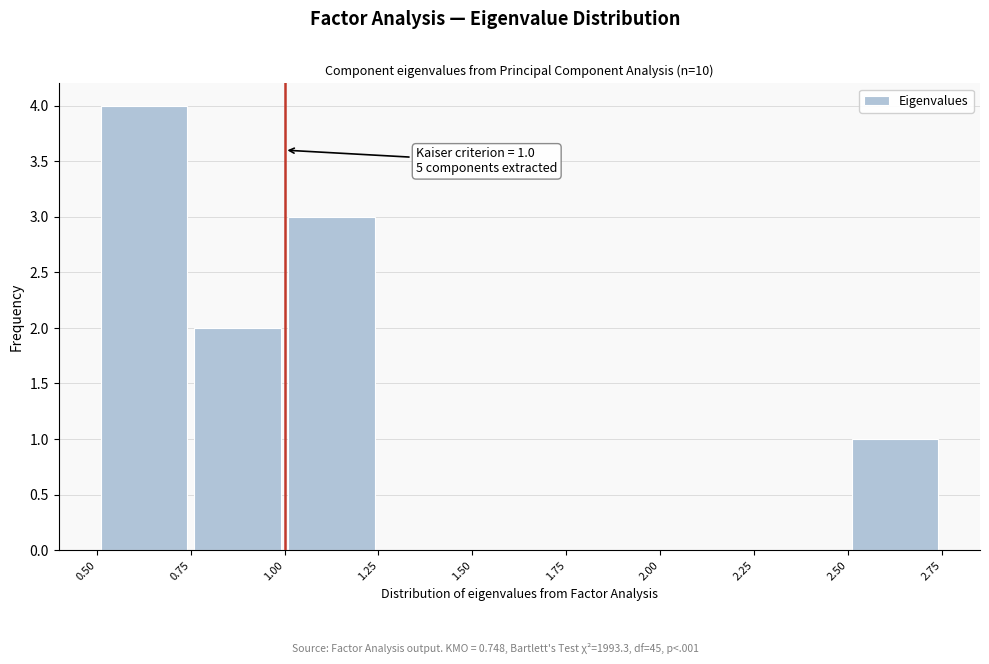

Over which range of the x-axis is the bar tallest?

0.50 to 0.75